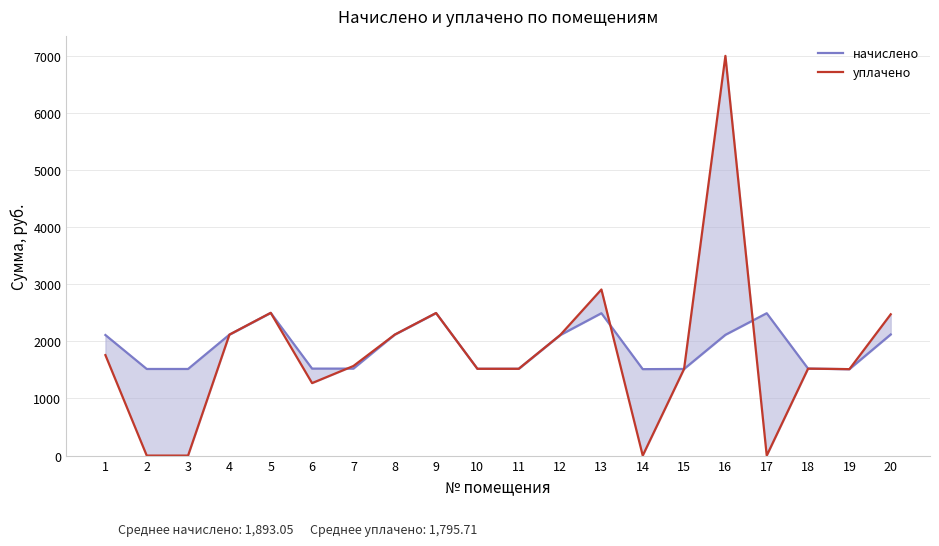

True or false: начислено has a value of 1432.8 at 16.

False